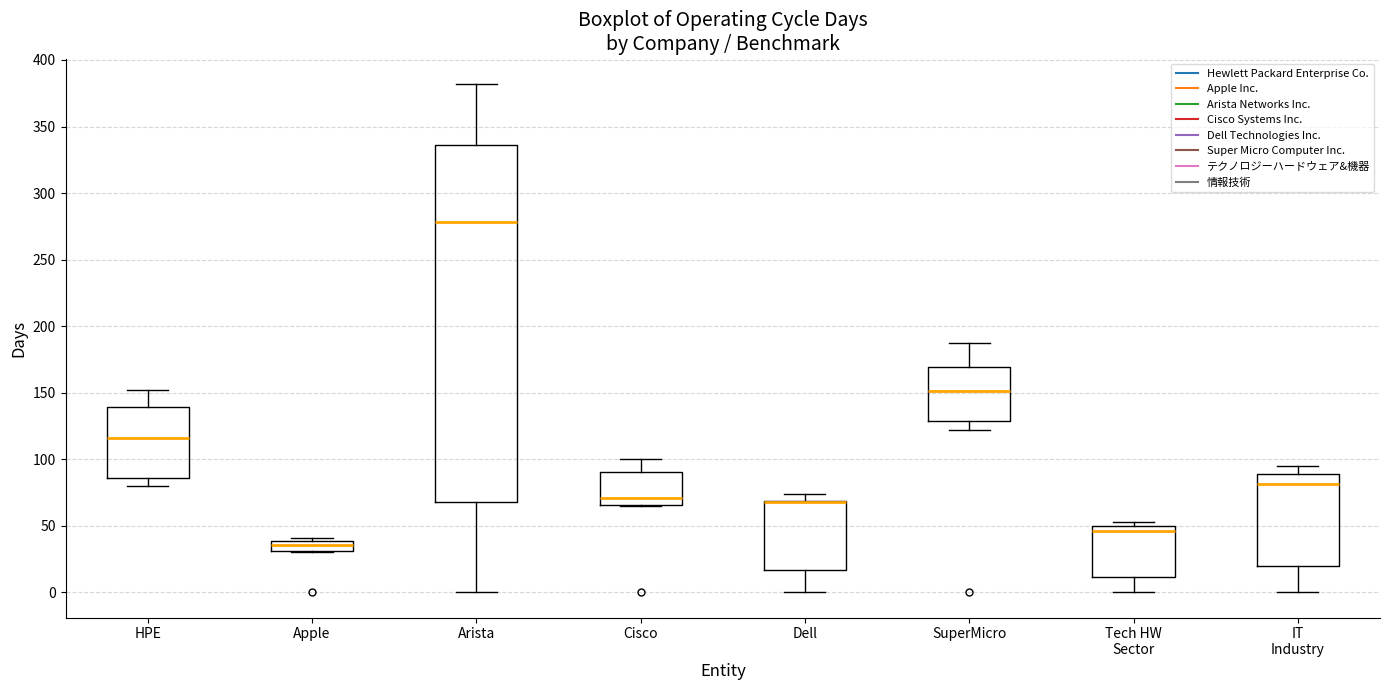

Comparing the boxes themselves (not the whiskers), which one is the tallest?

Arista